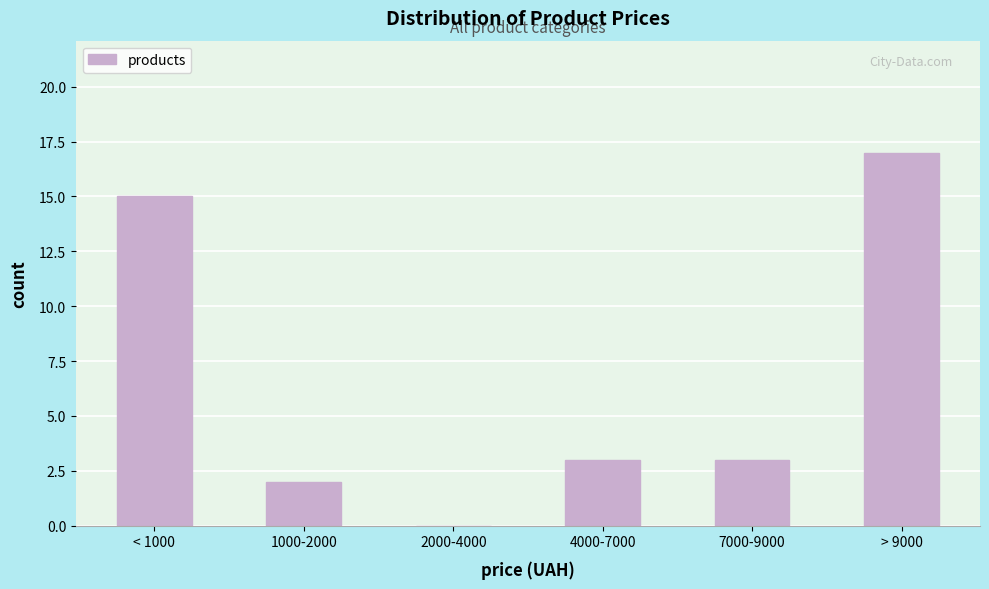

Reading left to right, what are all the values shown in this chart?

< 1000=15	1000-2000=2	2000-4000=0	4000-7000=3	7000-9000=3	> 9000=17